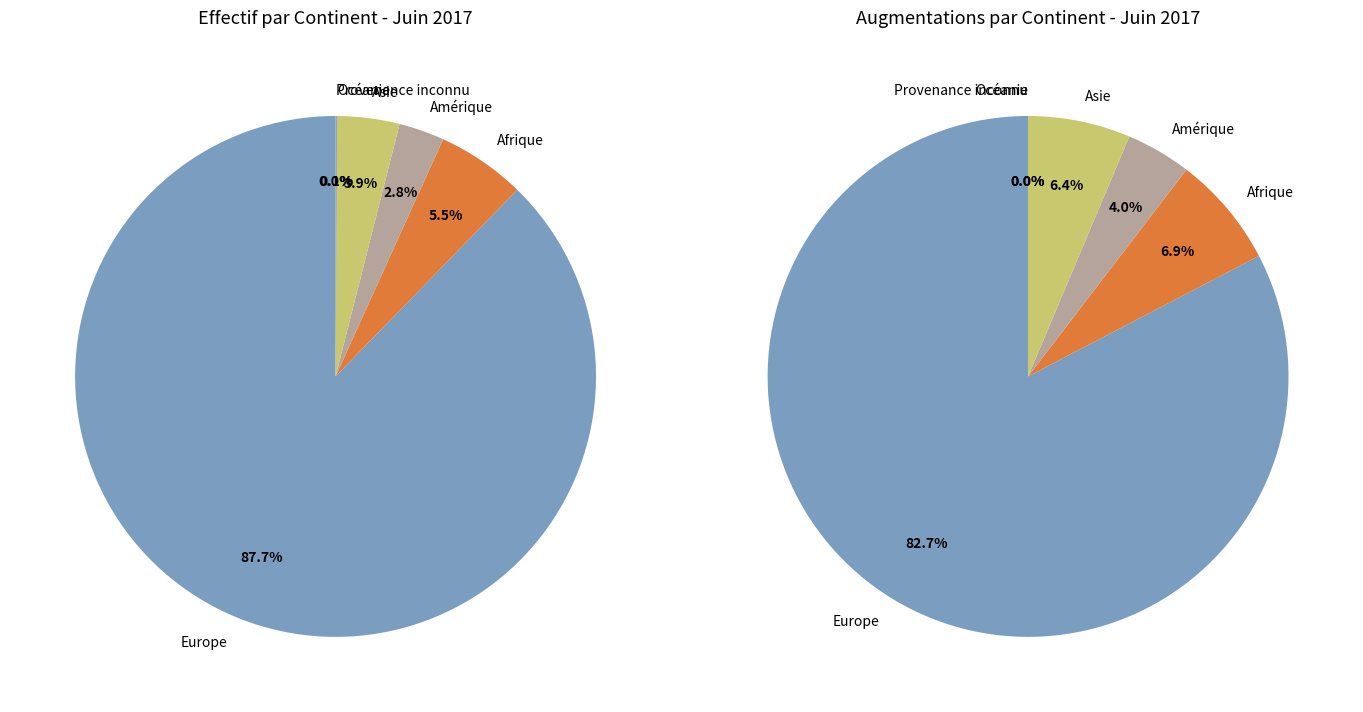

To the nearest percent, what is the combined percentage of Afrique and Amérique?

8%